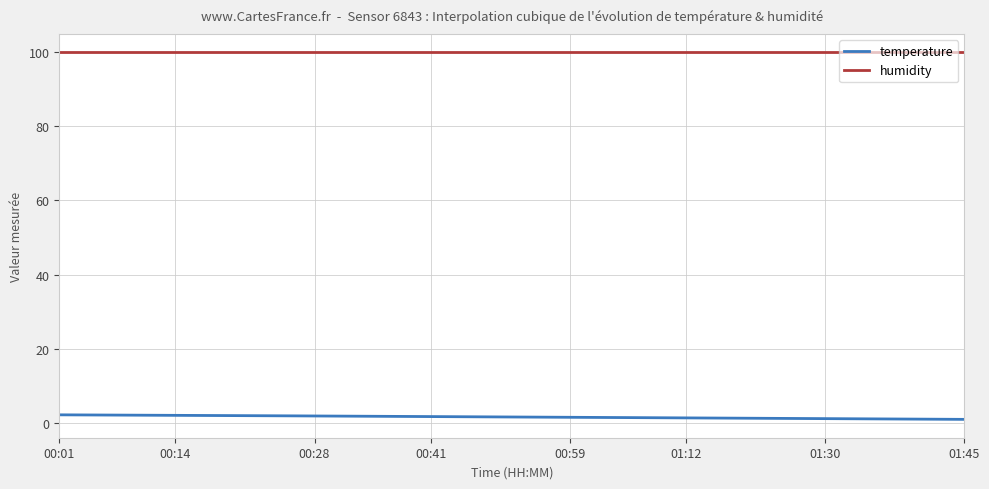

What are all the series names shown in the legend?

temperature, humidity